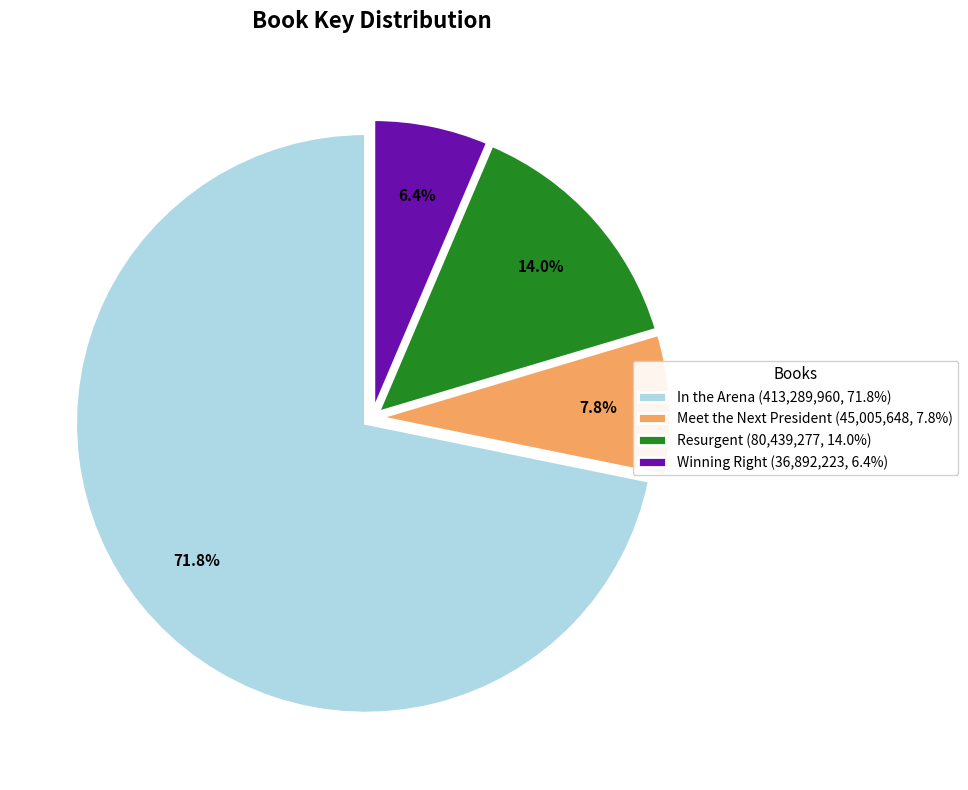

What is the largest slice in the pie chart?

In the Arena (413,289,960, 71.8%)